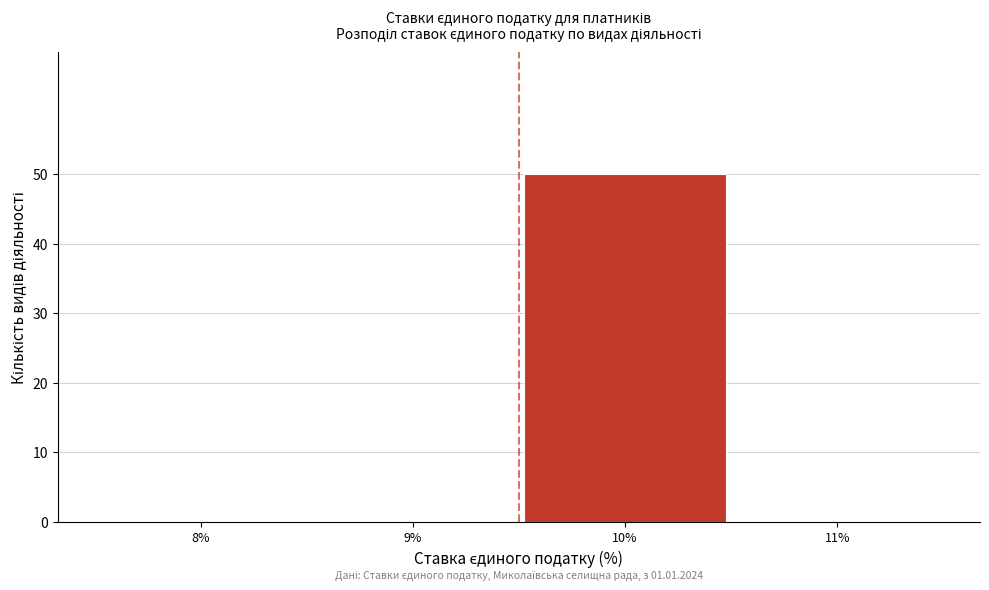

Reading left to right, transcribe all the data shown in this chart.

8%=0	9%=0	10%=50	11%=0